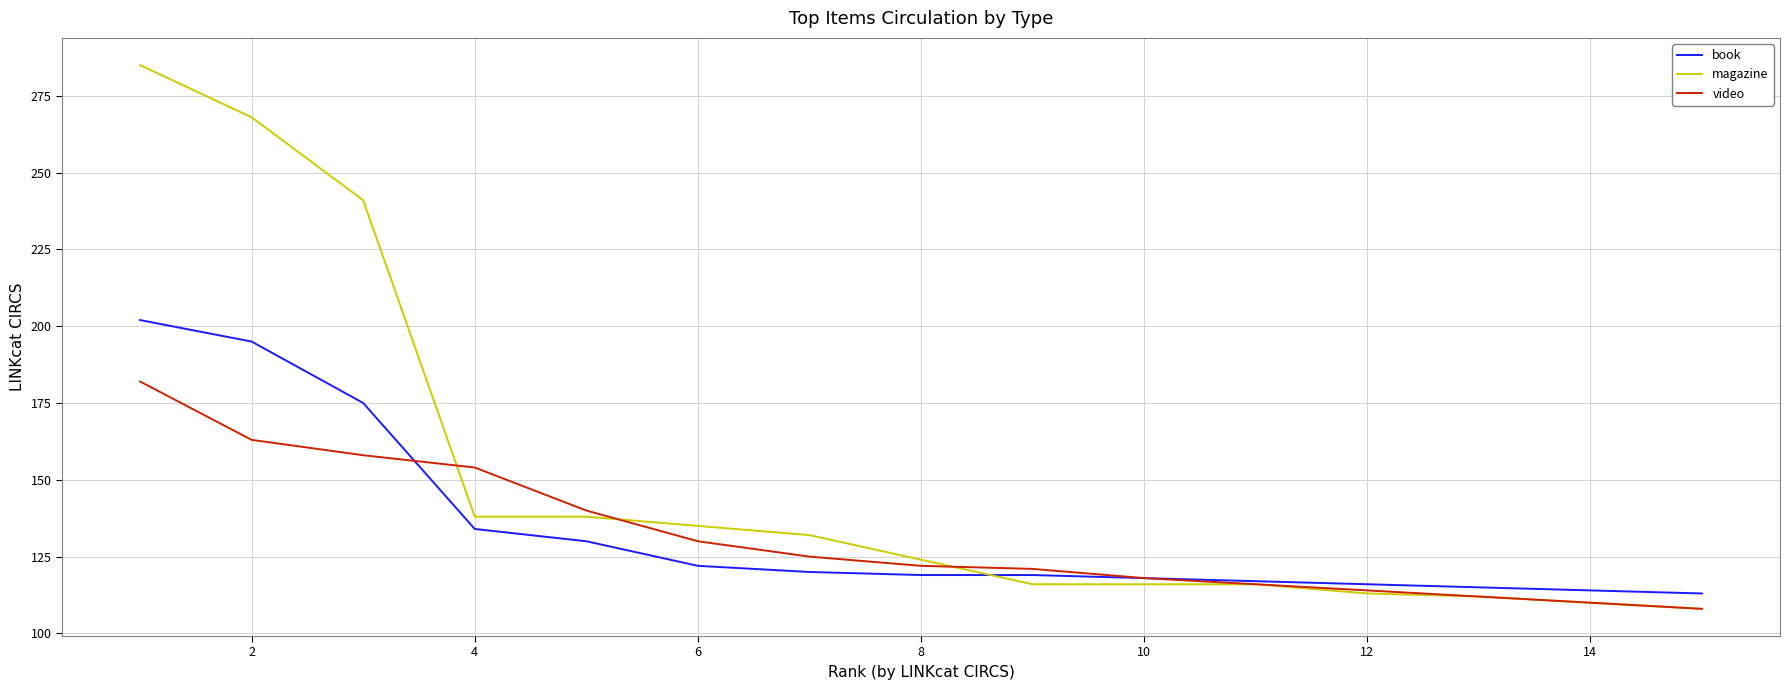

List the series in order of their peak value, lowest first.

video, book, magazine